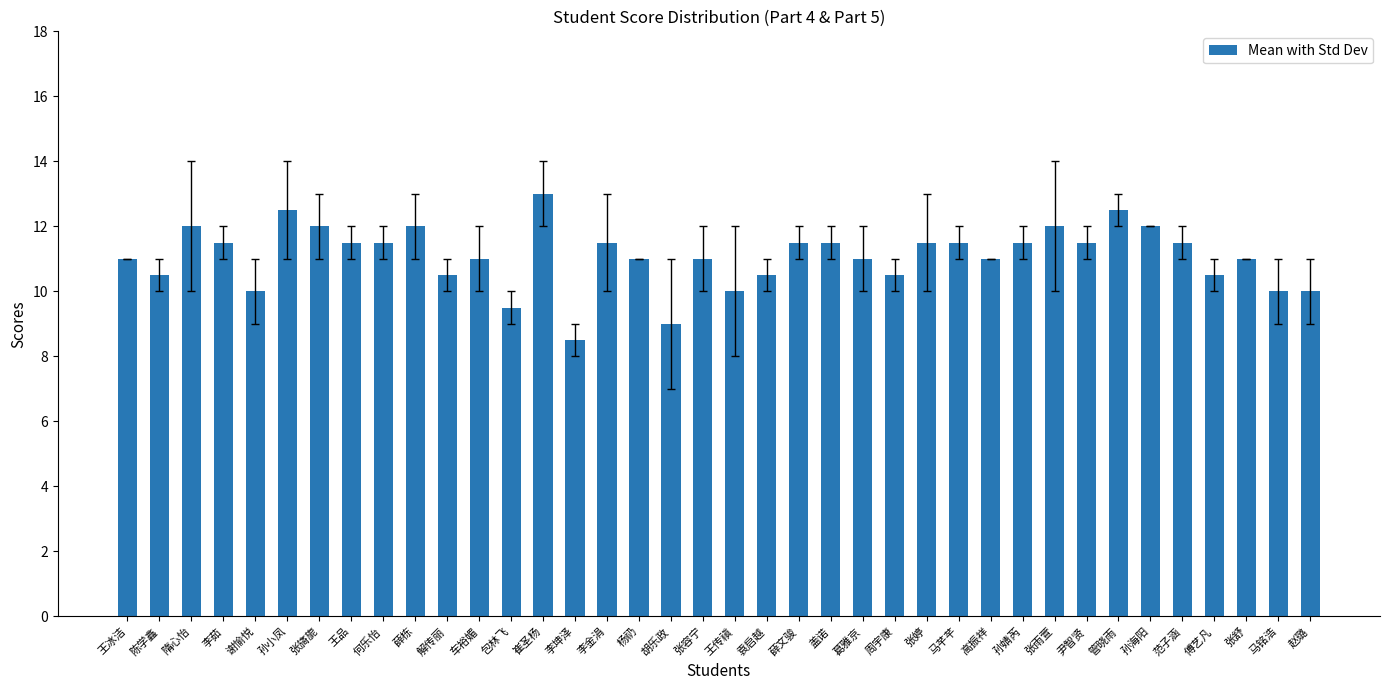

Approximately how many times larger is the value at 何乐怡 compared to 孙小凤?

0.9